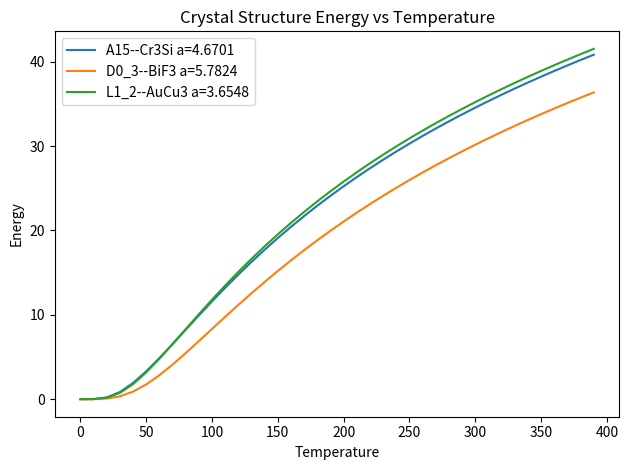

What is the highest value of the A15--Cr3Si a=4.6701 series?

40.8